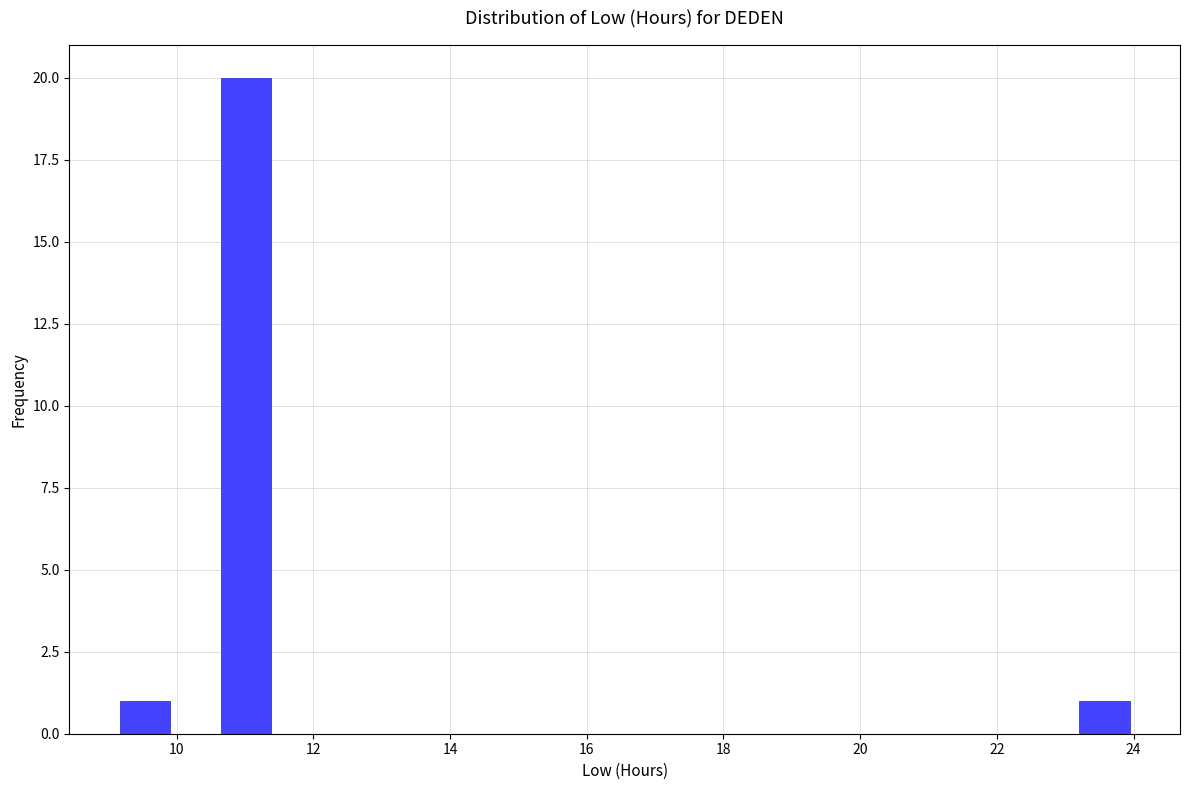

Around what value on the x-axis is the tallest bar? Give the approximate position of its centre, as read against the axis.

11.0